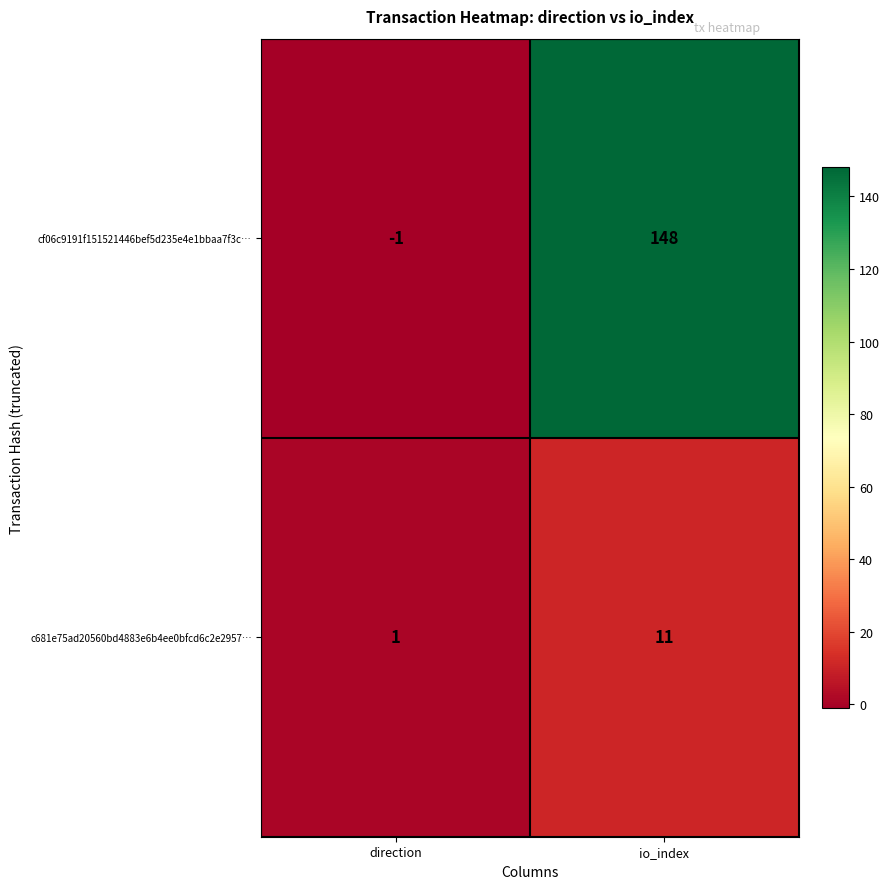

Is it true that cf06c9191f151521446bef5d235e4e1bbaa7f3c… equals -1 at direction?

True